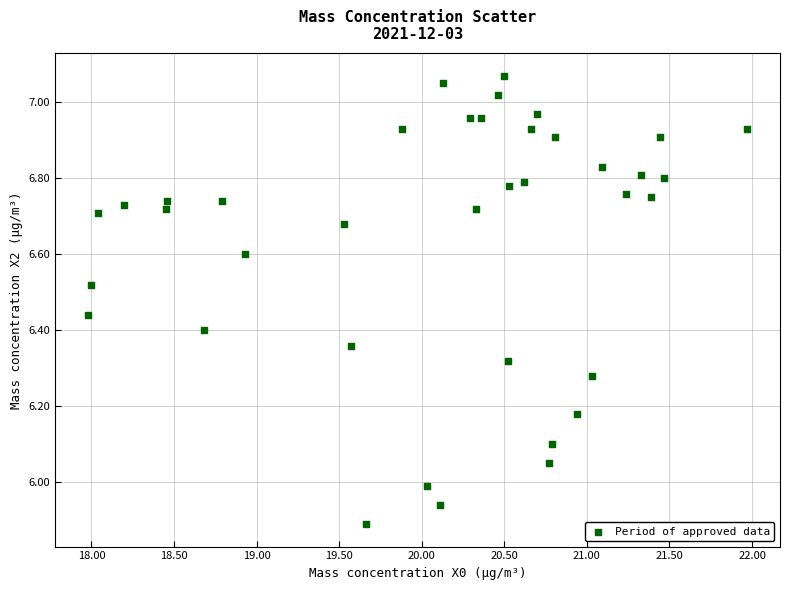

What is the range of X values (max minus min)?

4.0